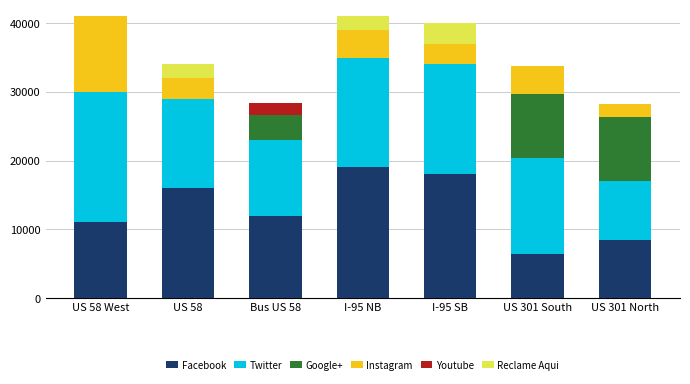

What are all the series names shown in the legend?

Facebook, Twitter, Google+, Instagram, Youtube, Reclame Aqui